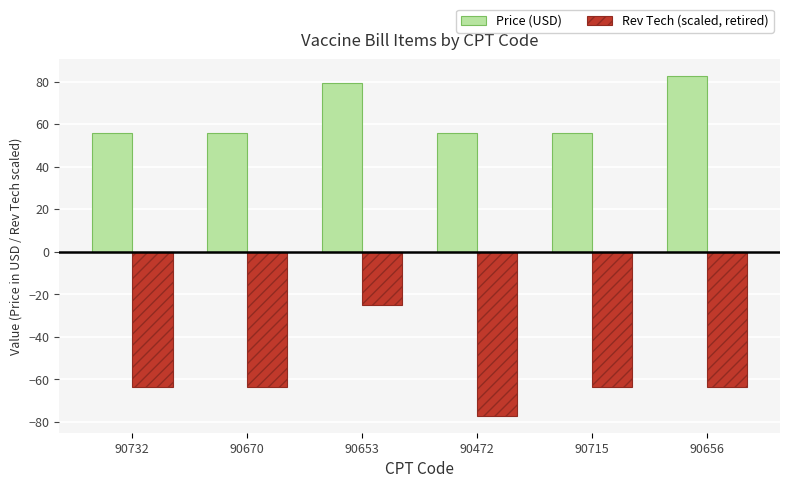

At which label does Rev Tech (scaled, retired) reach its peak?

90653